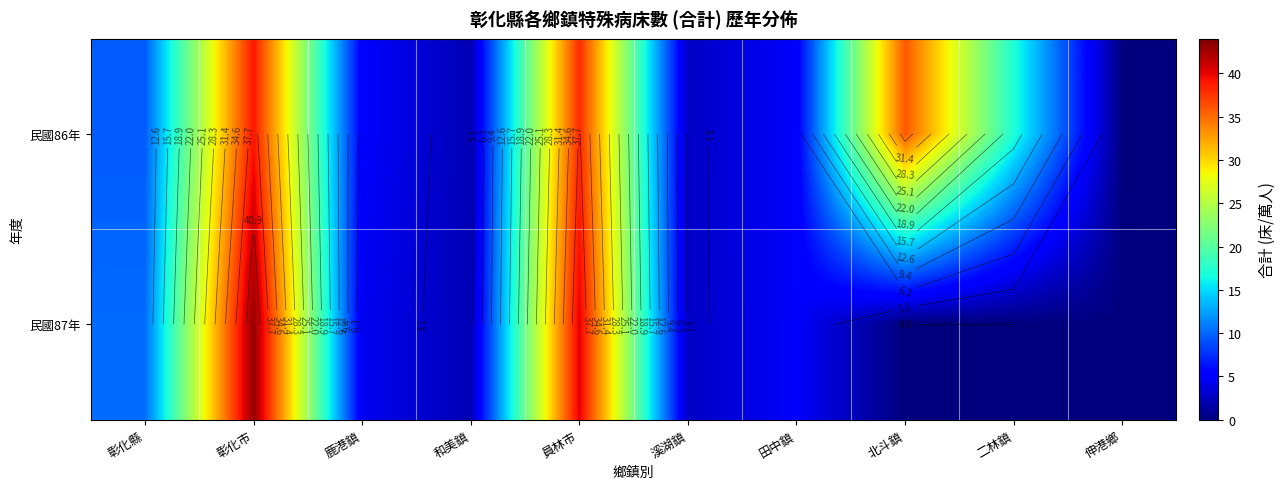

What is the difference between the 民國87年 values at 田中鎮 and 溪湖鎮?

2.1